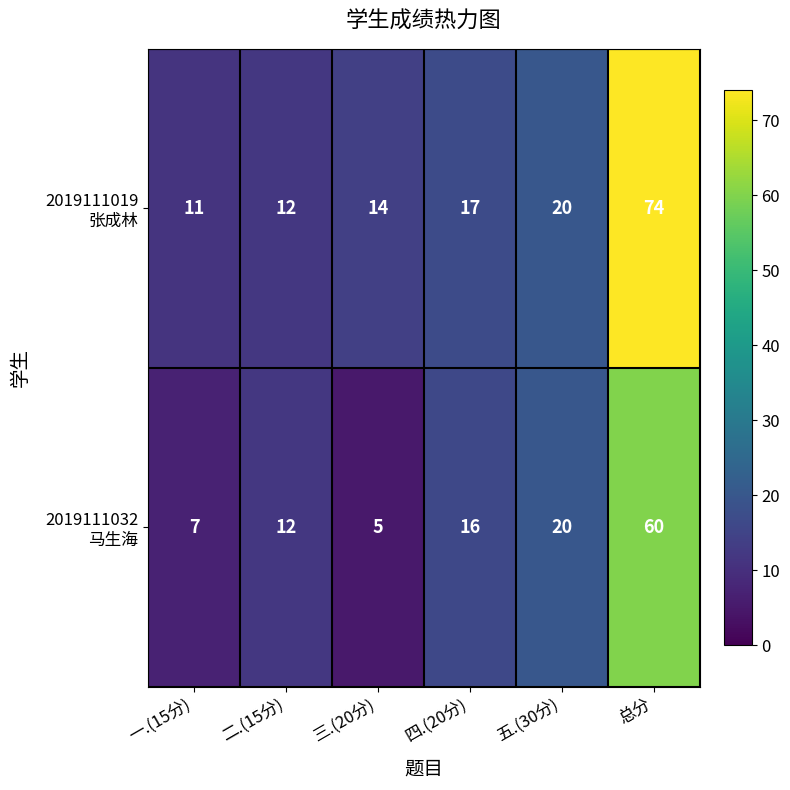

Which category has the lowest value across all series?

三.(20分)